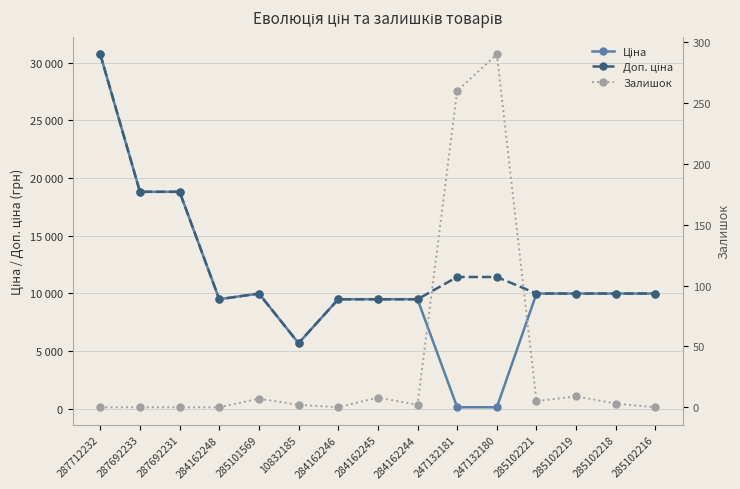

Is it true that Залишок equals 7.0 at 285101569?

True